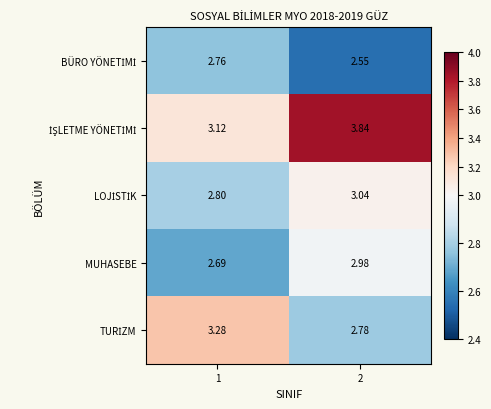

Count the number of categories in the chart.

2